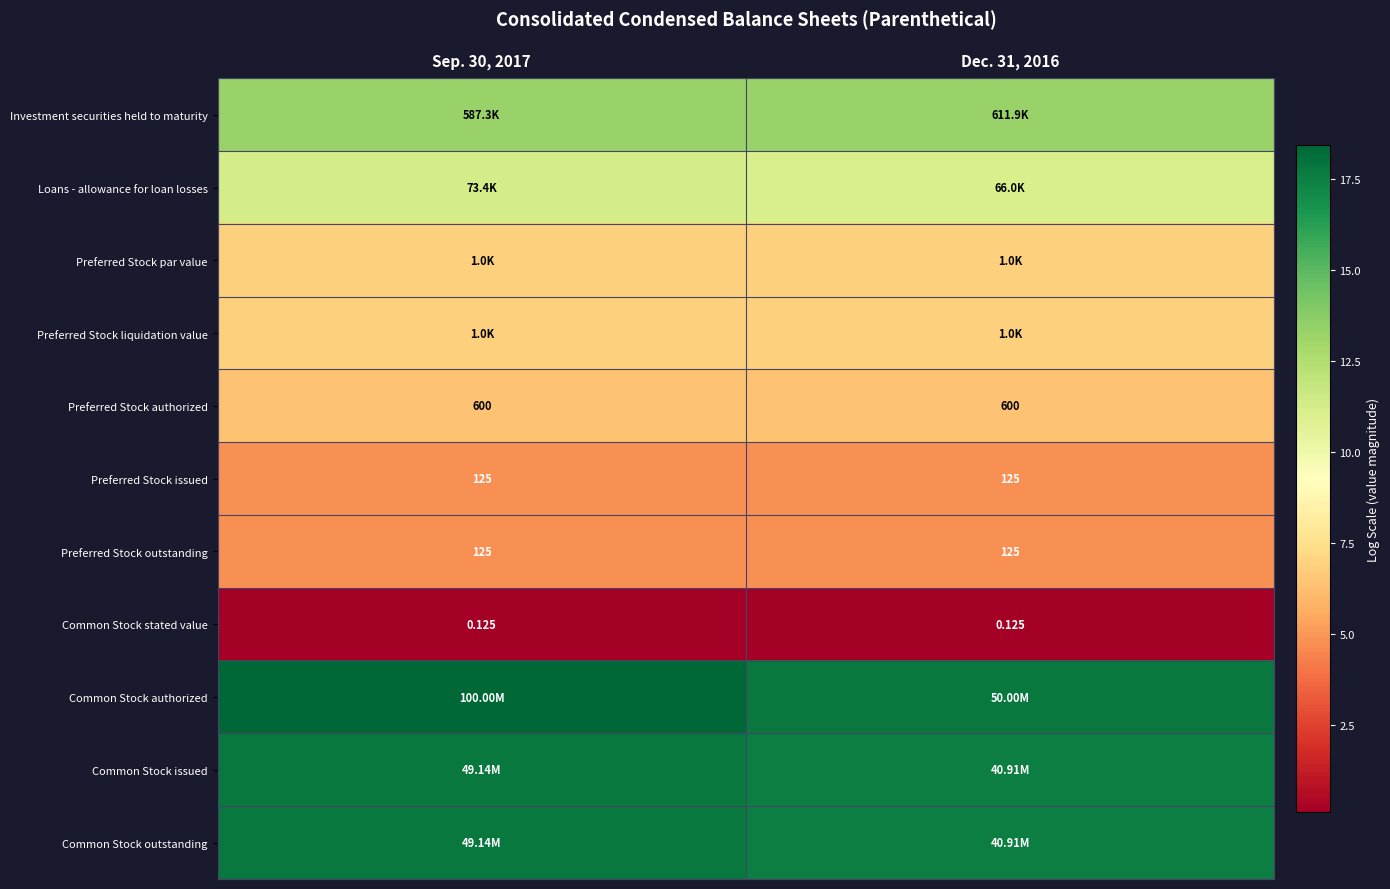

Is it true that Common Stock authorized equals 6.2 at Dec. 31, 2016?

False